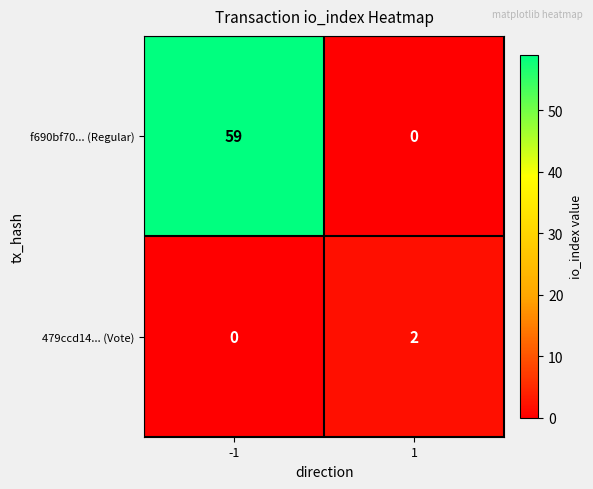

What is the difference between the maximum and minimum values in the f690bf70... (Regular) series?

59